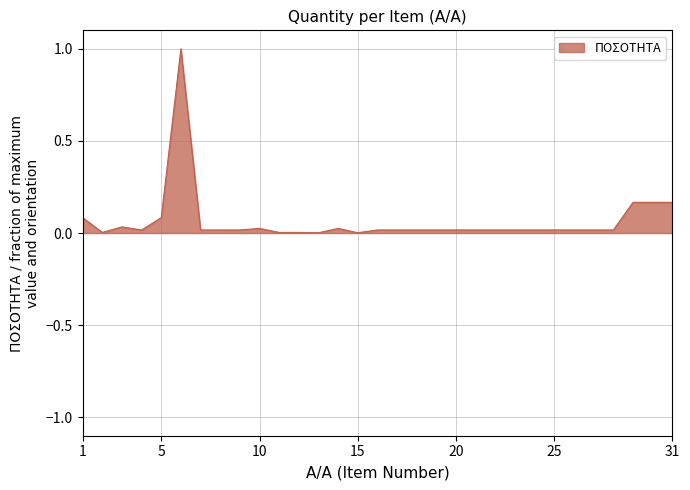

What is the difference between the maximum and minimum values?

1.0